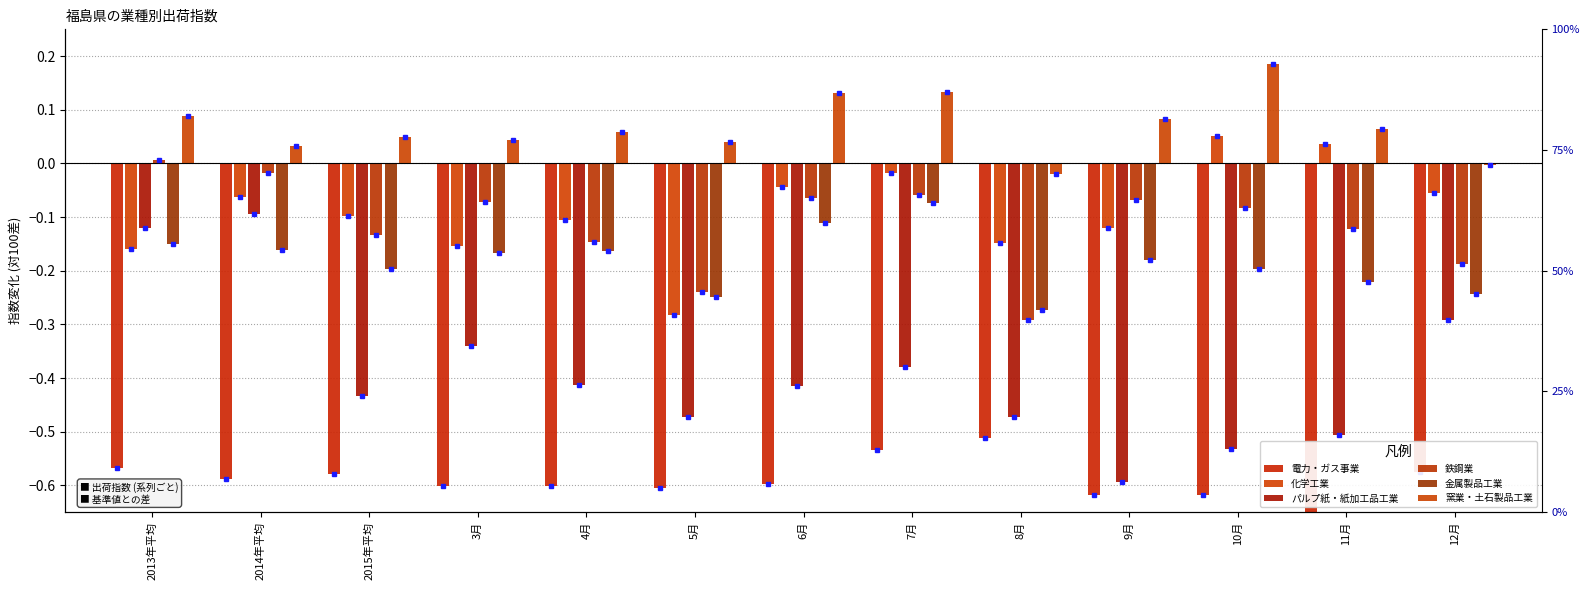

Where is 鉄鋼業 nearest to the value 0?

2013年平均